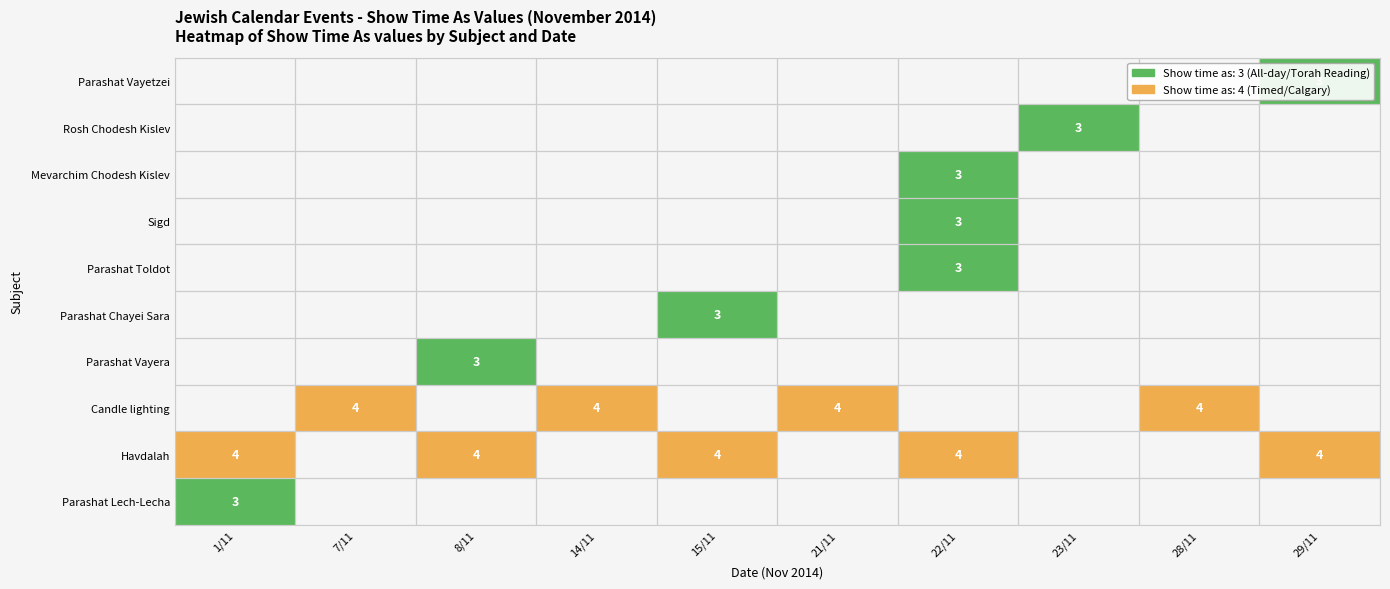

At how many categories does at least one series exceed 3?

9